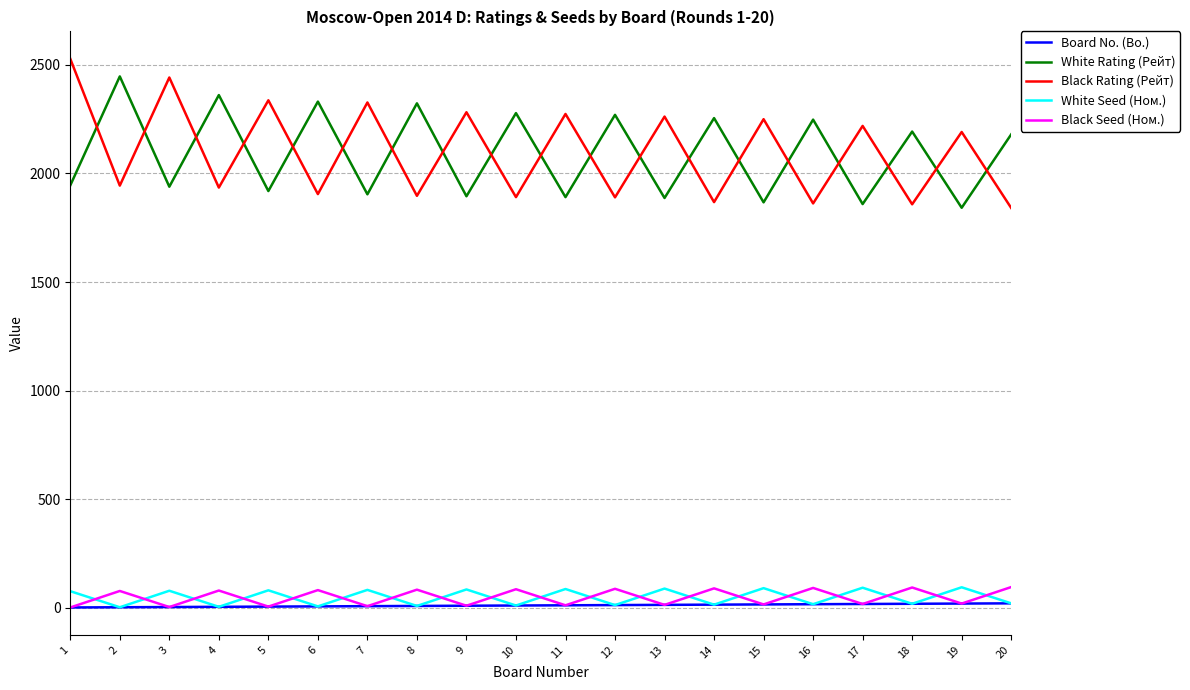

Between 8 and 12, which series saw the biggest shift?

White Rating (Рейт)